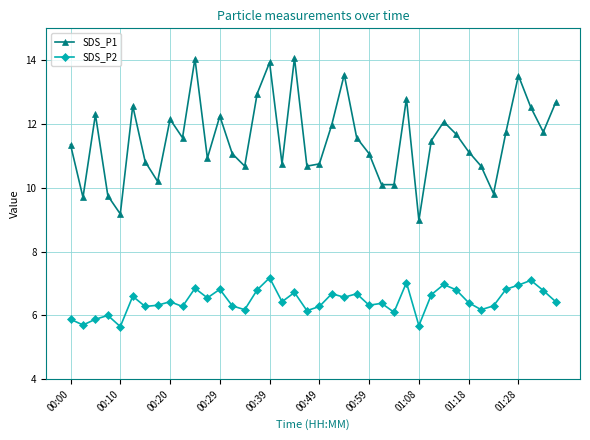

What is the maximum value for SDS_P2?

7.2